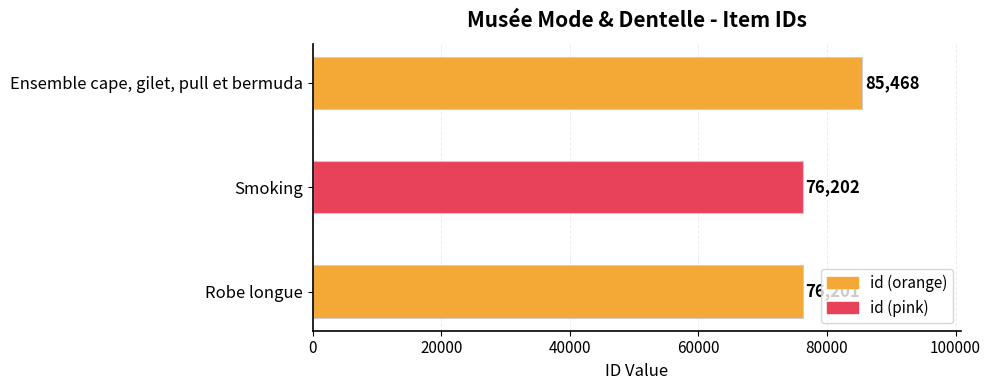

Reading top to bottom, list all the values displayed in this chart.

85468	76202	76201